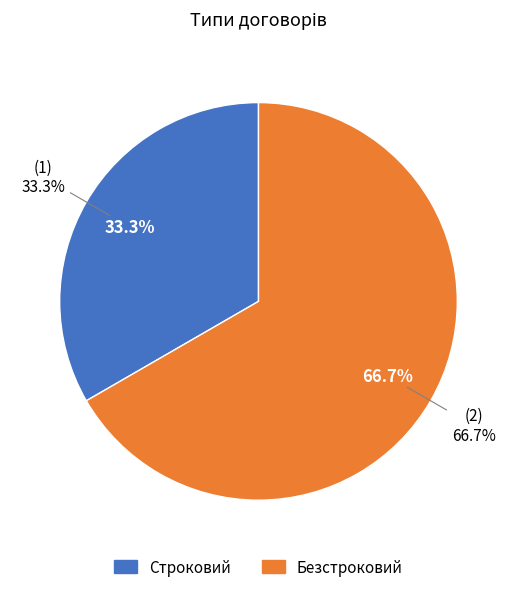

What is the smallest slice in the pie chart?

Строковий